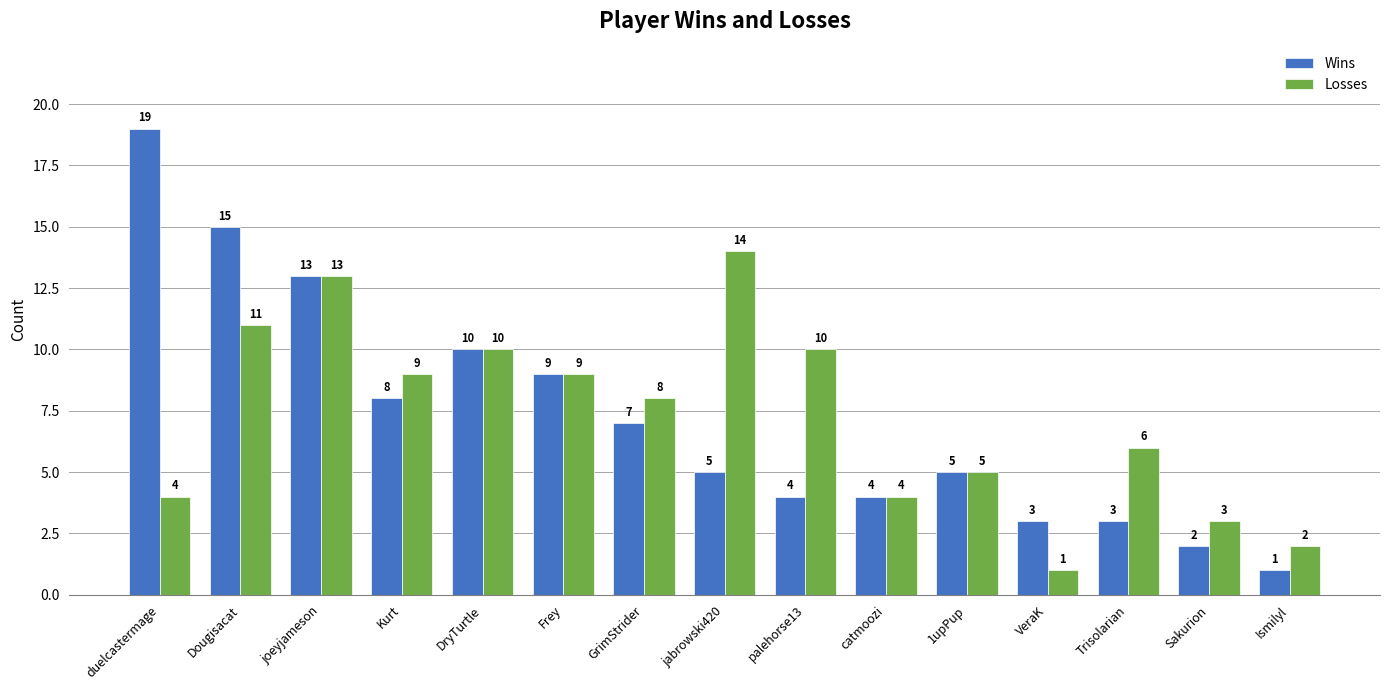

What is the maximum value for Losses?

14